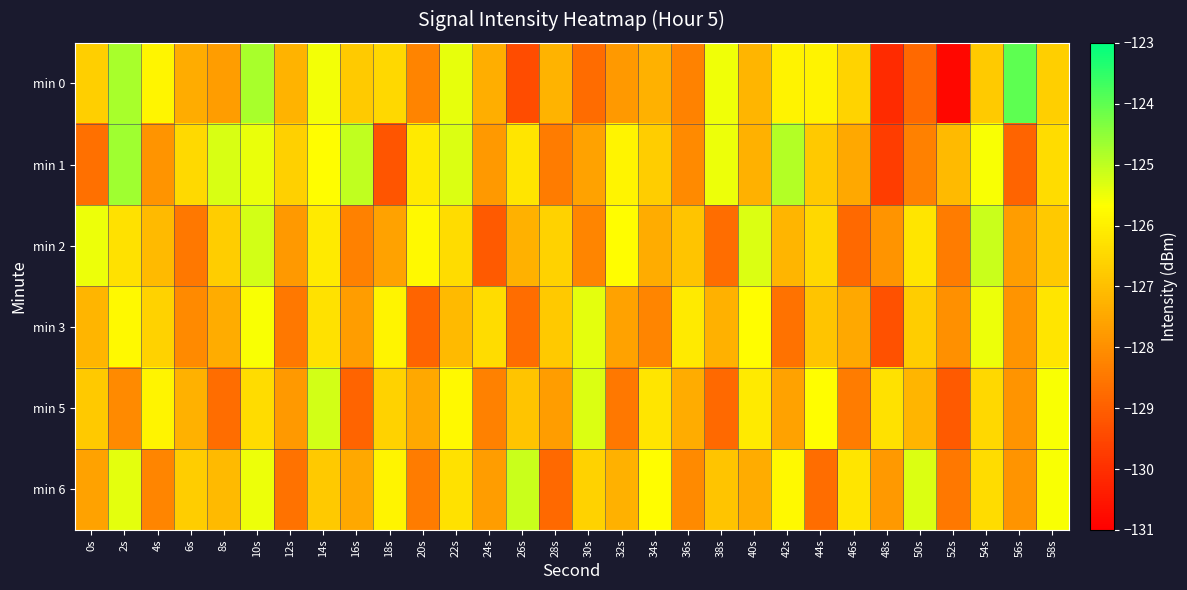

How many distinct data groups are displayed?

6